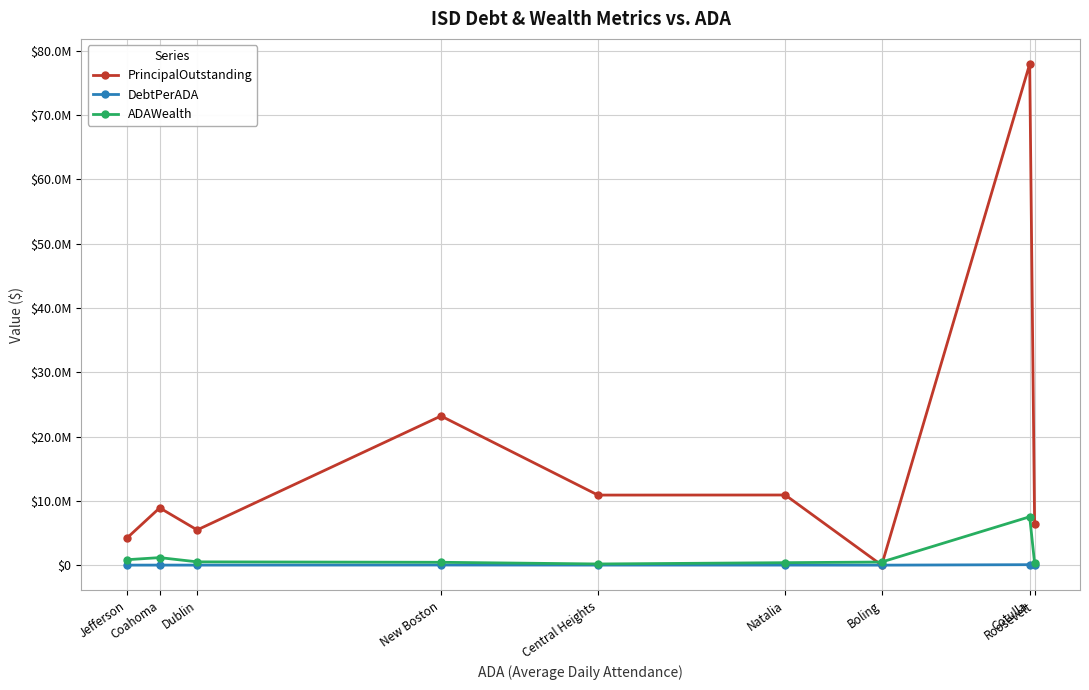

Is this an area chart (filled region under the line)?

No